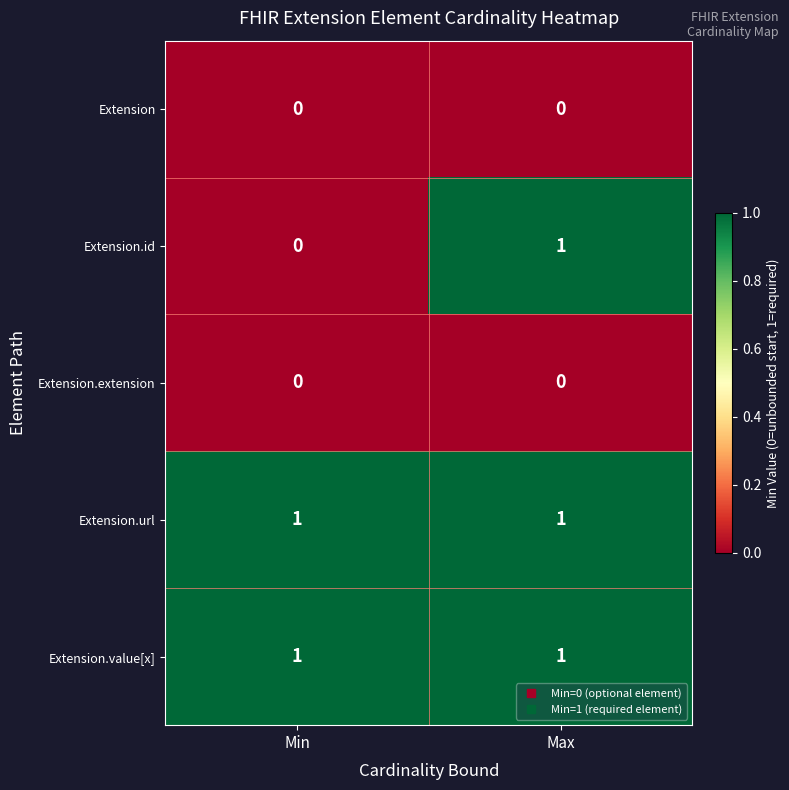

How many distinct data groups are displayed?

5